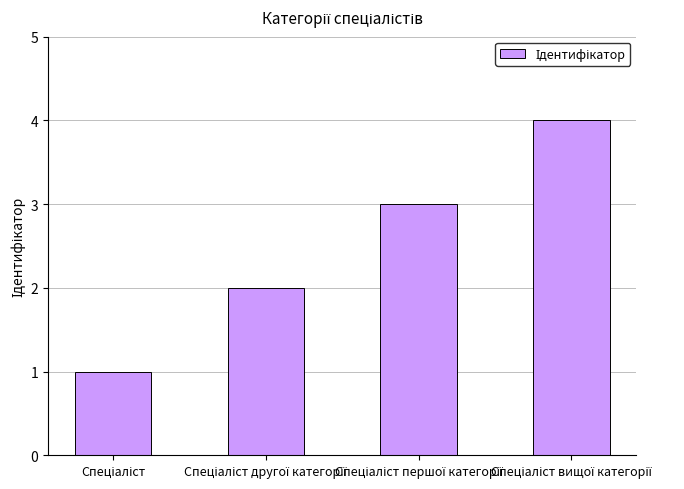

What is the greatest value displayed?

4